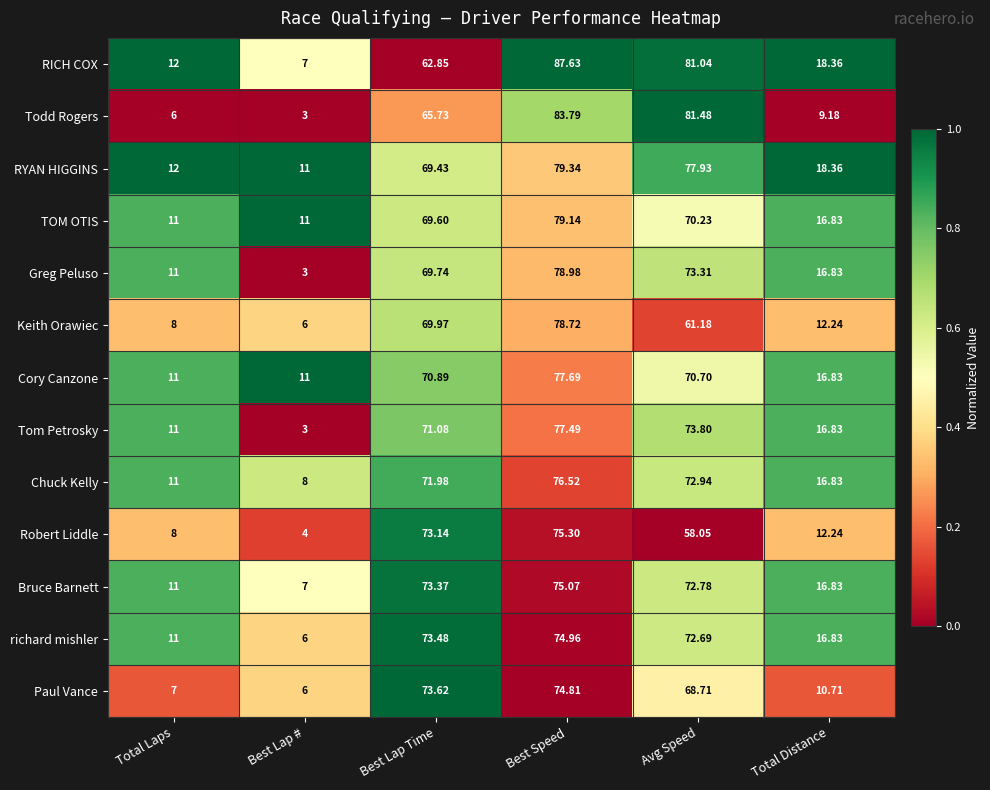

Which series has the widest spread of values?

Todd Rogers